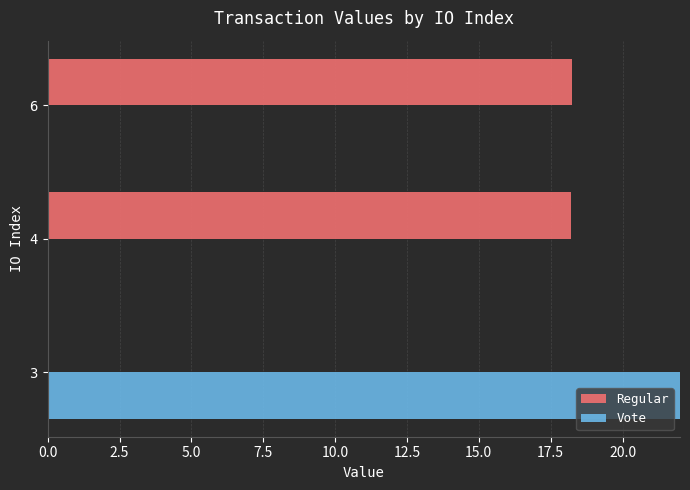

Which series has the widest spread of values?

Vote